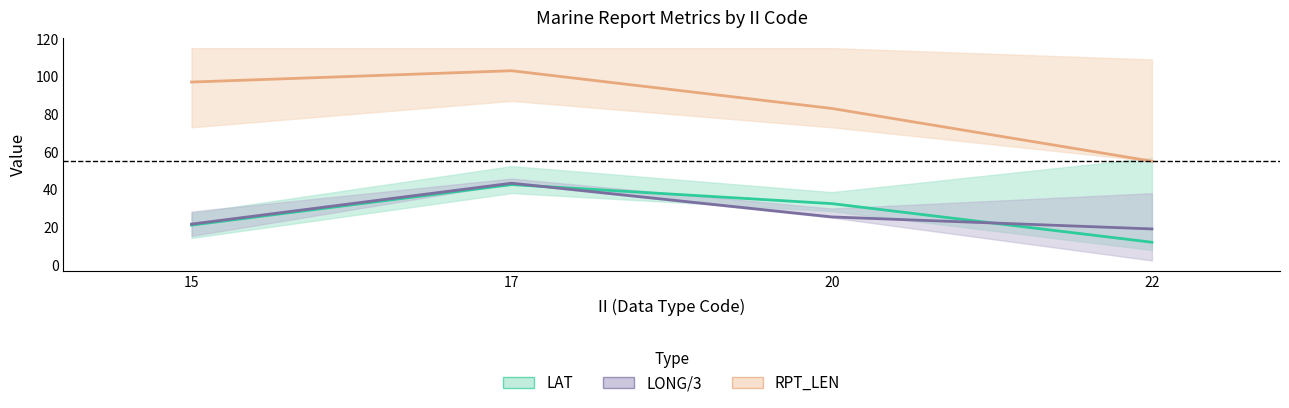

True or false: RPT_LEN mean has more than 0 points higher than both neighbors.

True